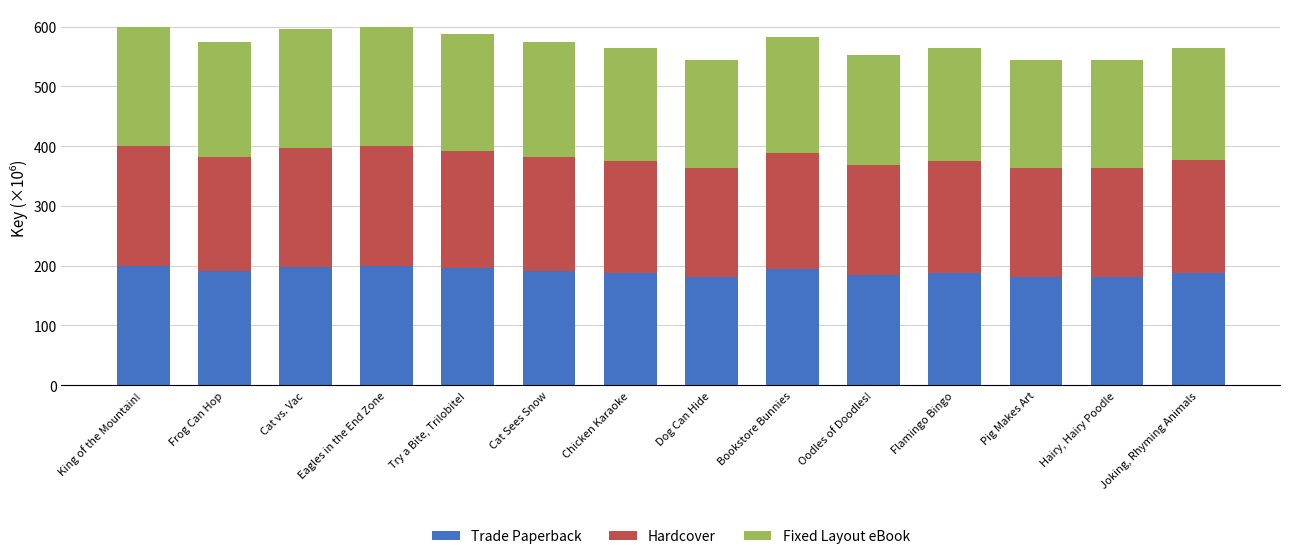

What is the average value of the Trade Paperback series?

190.3